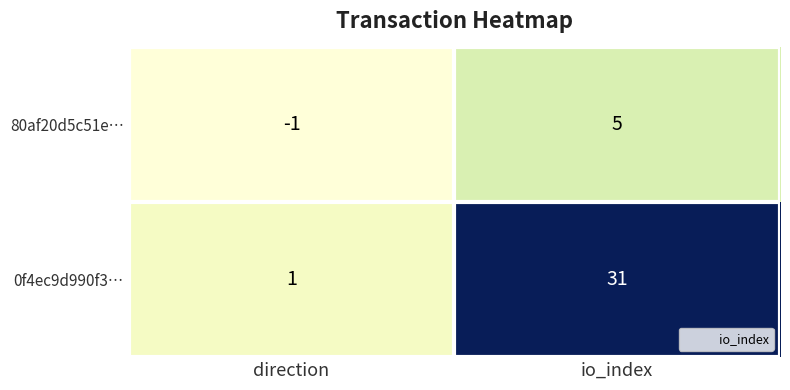

Rank the categories by 0f4ec9d990f3… value from highest to lowest.

io_index, direction